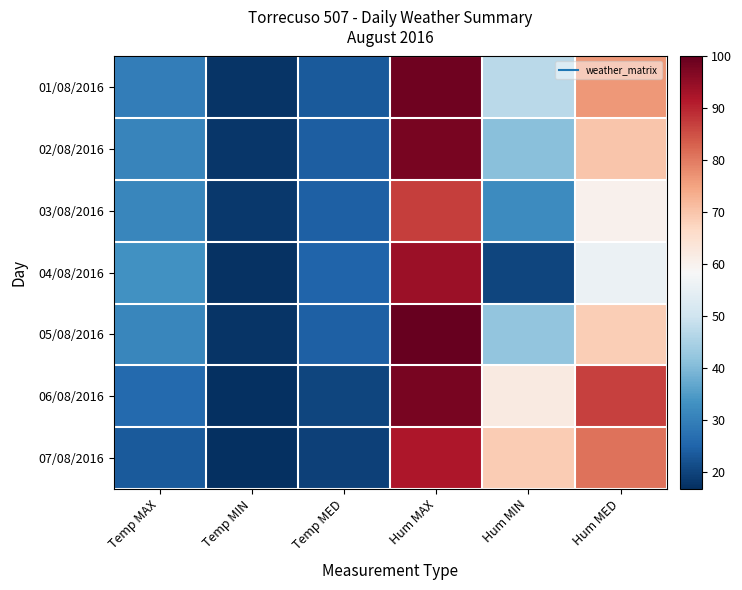

Reading right to left, what are all the values shown in this chart?

01/08/2016: Hum MED=76.4	Hum MIN=47.0	Hum MAX=99.0	Temp MED=23.5	Temp MIN=17.6	Temp MAX=29.7
02/08/2016: Hum MED=69.8	Hum MIN=41.0	Hum MAX=98.0	Temp MED=24.0	Temp MIN=17.9	Temp MAX=30.7
03/08/2016: Hum MED=60.0	Hum MIN=32.0	Hum MAX=87.0	Temp MED=24.5	Temp MIN=18.3	Temp MAX=31.2
04/08/2016: Hum MED=55.9	Hum MIN=20.0	Hum MAX=94.0	Temp MED=25.0	Temp MIN=17.3	Temp MAX=33.1
05/08/2016: Hum MED=68.7	Hum MIN=42.0	Hum MAX=100.0	Temp MED=24.3	Temp MIN=17.6	Temp MAX=31.1
06/08/2016: Hum MED=86.8	Hum MIN=62.0	Hum MAX=98.0	Temp MED=20.0	Temp MIN=16.7	Temp MAX=25.9
07/08/2016: Hum MED=81.0	Hum MIN=69.0	Hum MAX=92.0	Temp MED=19.5	Temp MIN=16.7	Temp MAX=23.4